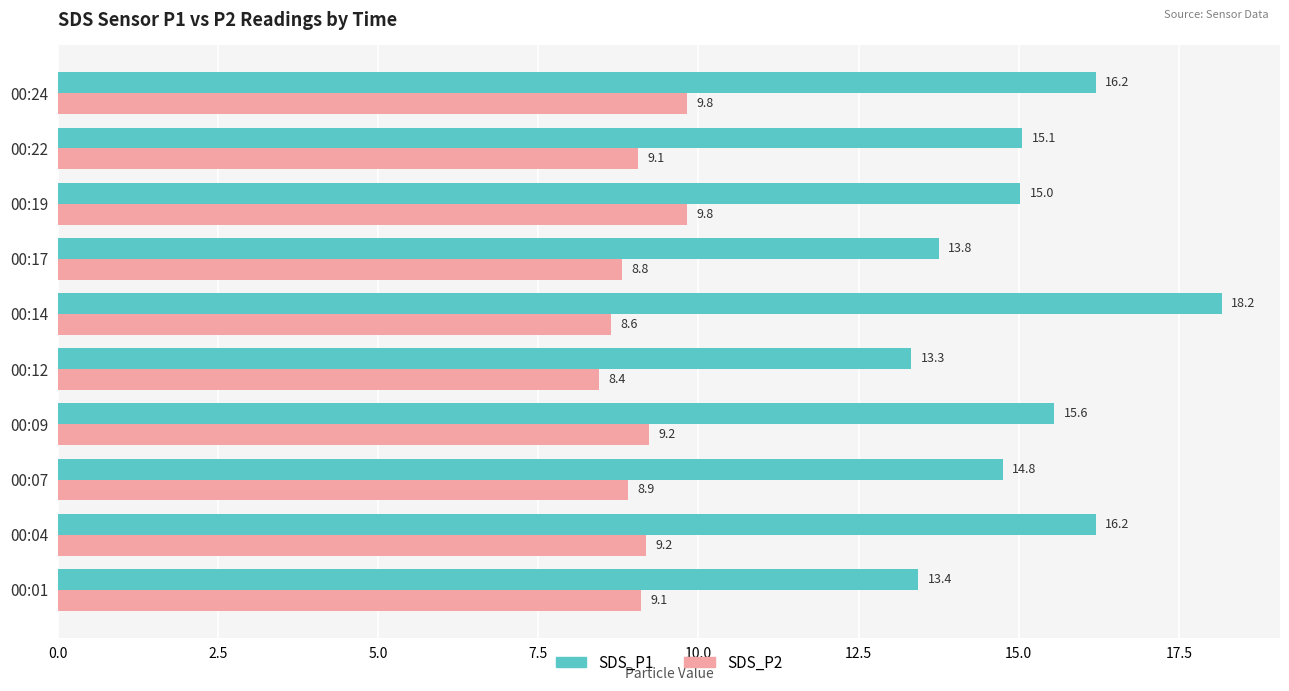

What is the difference between the maximum and second lowest values in the SDS_P2 series?

1.2